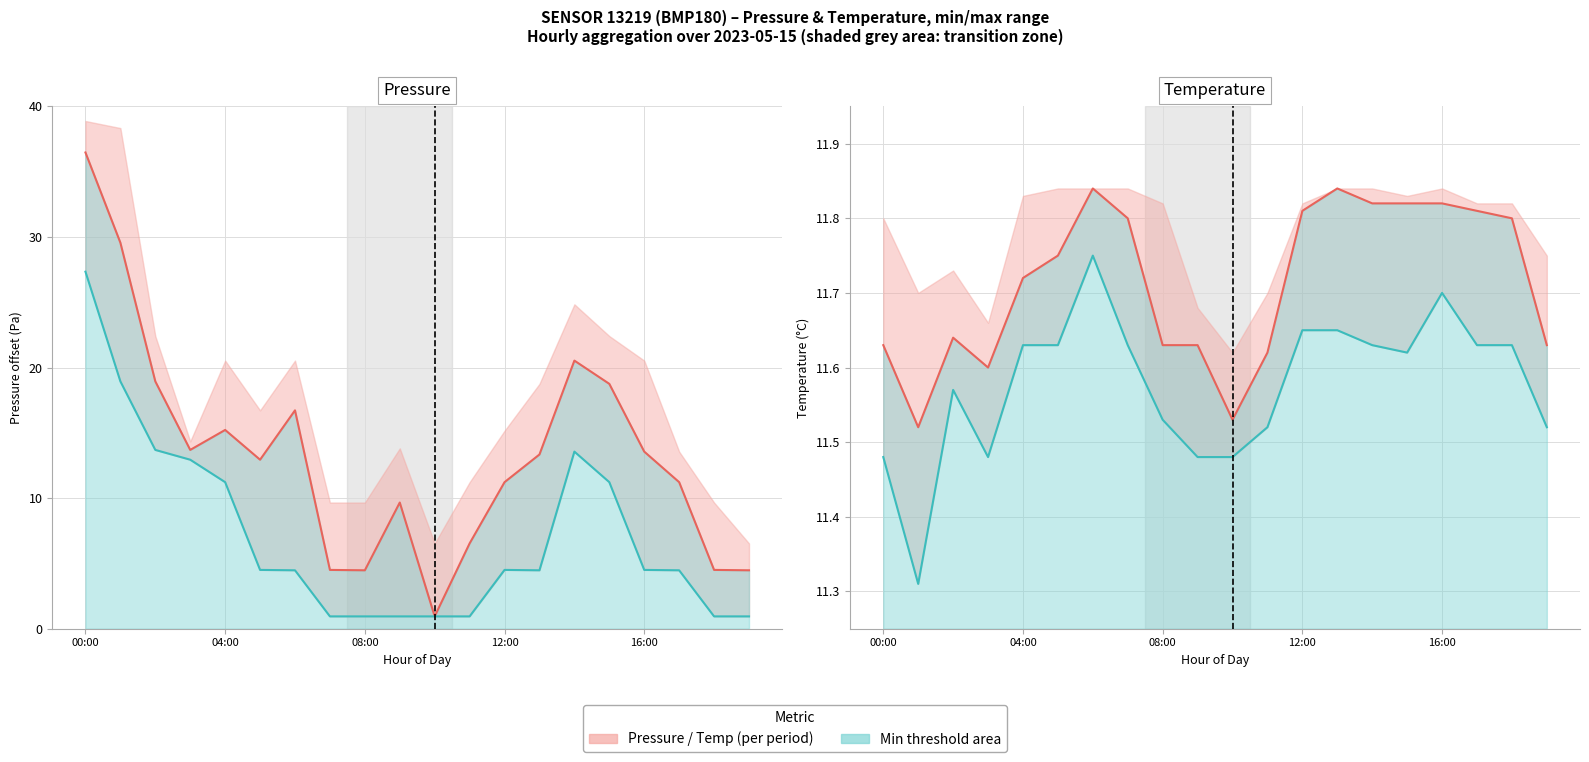

What is the total value across all series at 18?

28.9